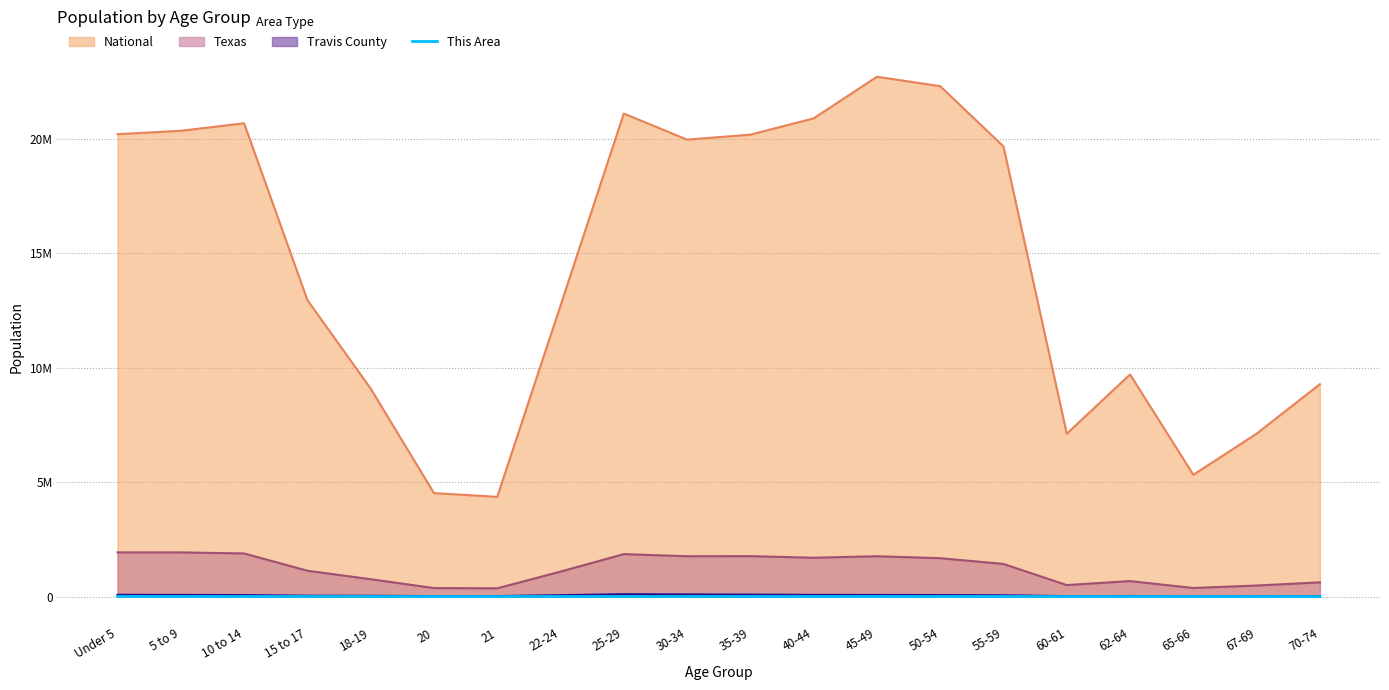

Does the chart display data point markers on the line(s)?

No